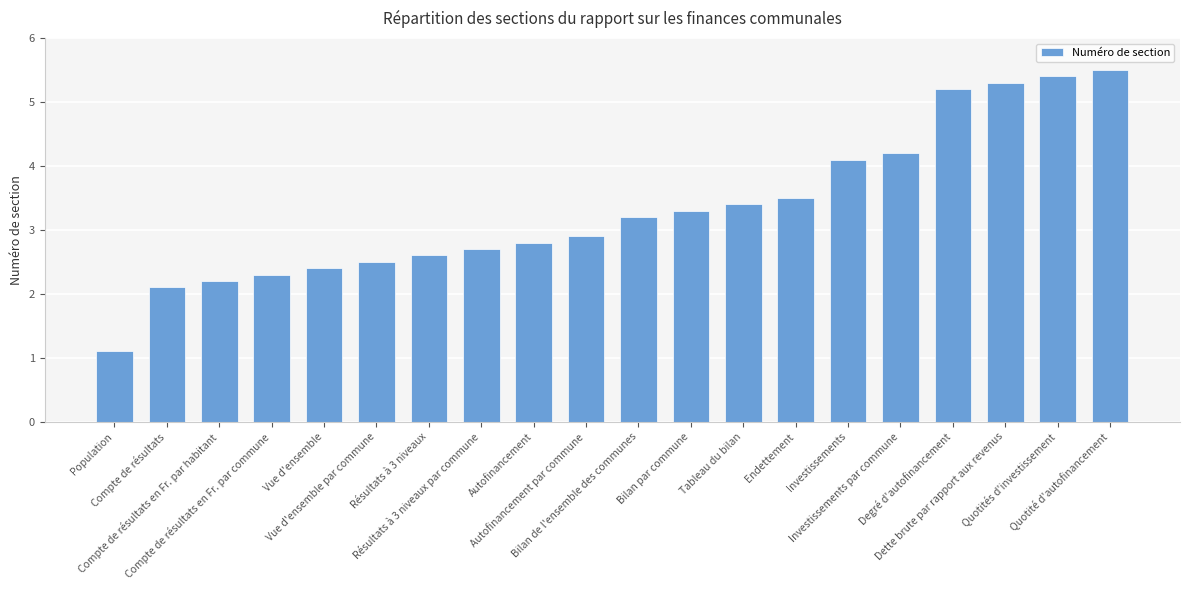

The chart shows a value of 2.7 at Résultats à 3 niveaux par commune. True or false?

True